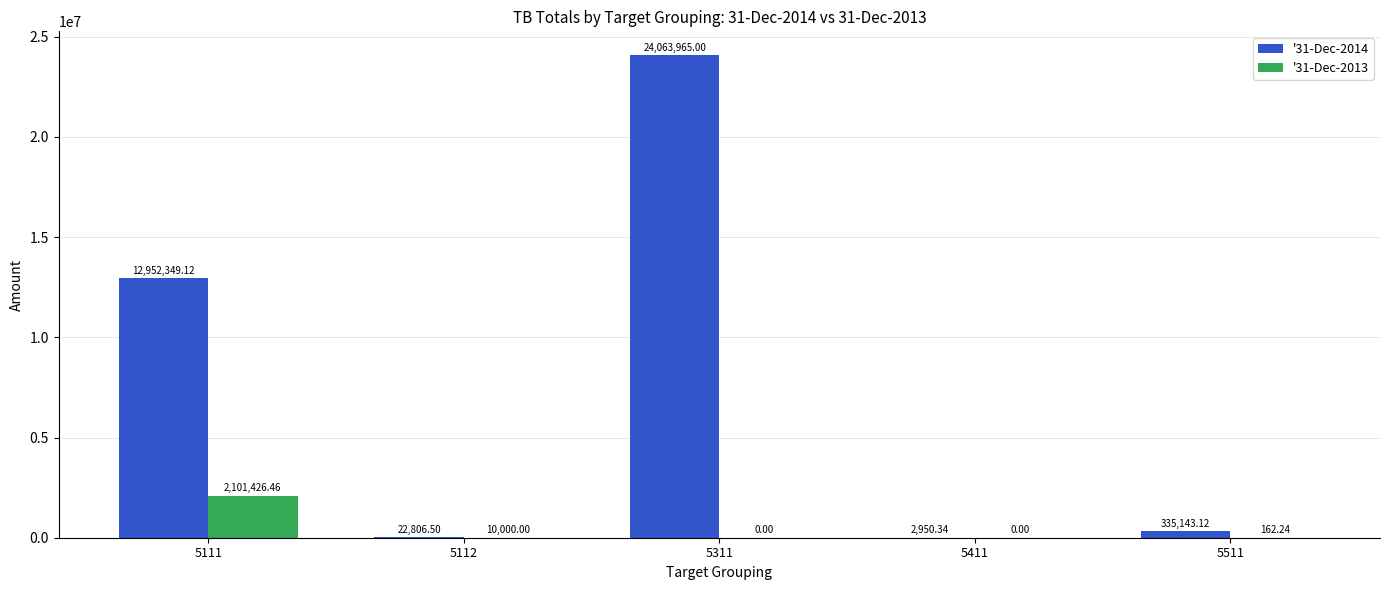

Between 5111 and 5311, which series saw the biggest shift?

'31-Dec-2014